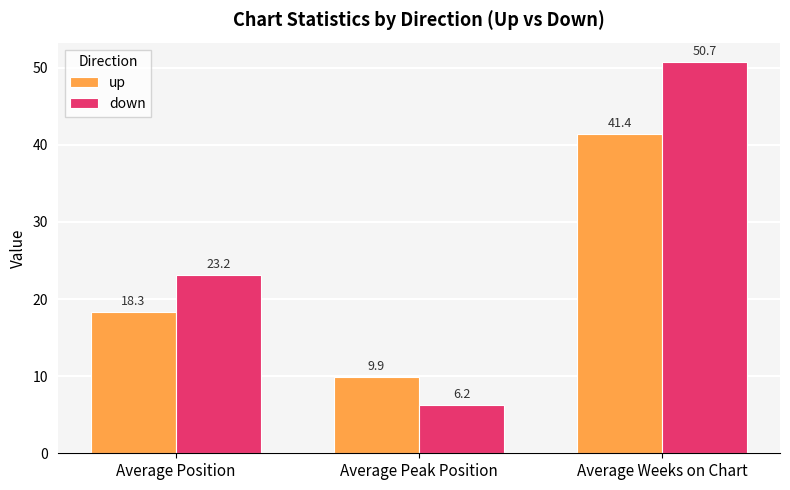

What is the greatest value displayed?

50.7